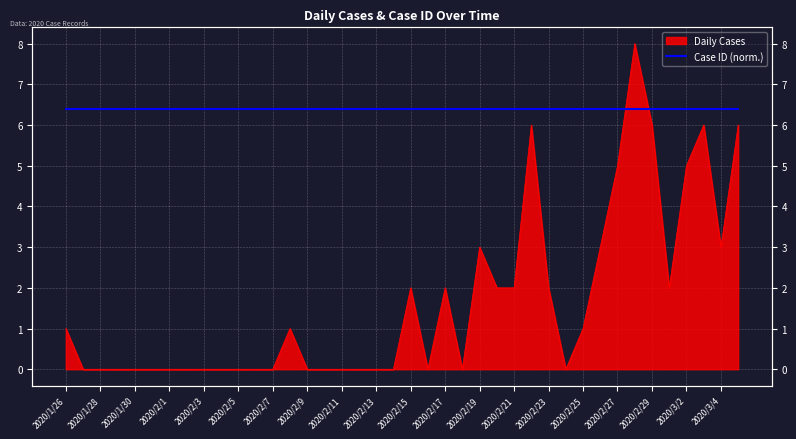

List the labels in order of value, largest first.

2020/2/28, 2020/2/22, 2020/2/29, 2020/3/3, 2020/3/5, 2020/2/27, 2020/3/2, 2020/2/19, 2020/2/26, 2020/3/4, 2020/2/15, 2020/2/17, 2020/2/20, 2020/2/21, 2020/2/23, 2020/3/1, 2020/1/26, 2020/2/8, 2020/2/25, 2020/1/27, 2020/1/28, 2020/1/29, 2020/1/30, 2020/1/31, 2020/2/1, 2020/2/2, 2020/2/3, 2020/2/4, 2020/2/5, 2020/2/6, 2020/2/7, 2020/2/9, 2020/2/10, 2020/2/11, 2020/2/12, 2020/2/13, 2020/2/14, 2020/2/16, 2020/2/18, 2020/2/24